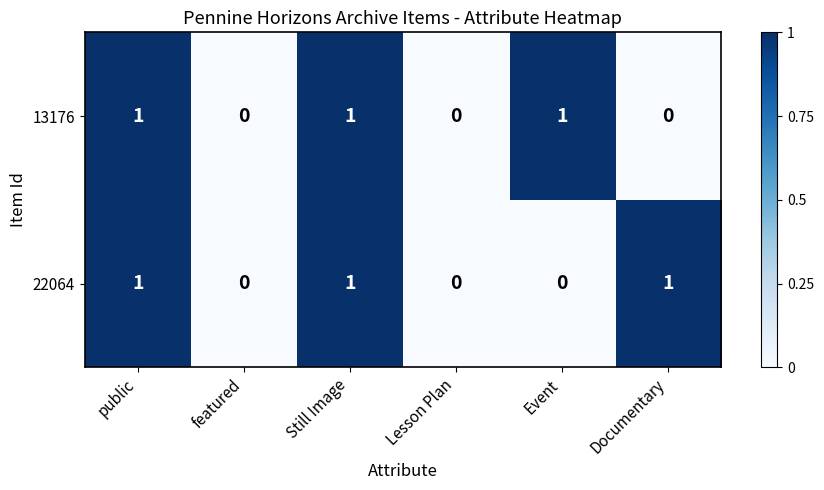

Is it true that 22064 equals 2 at public?

False